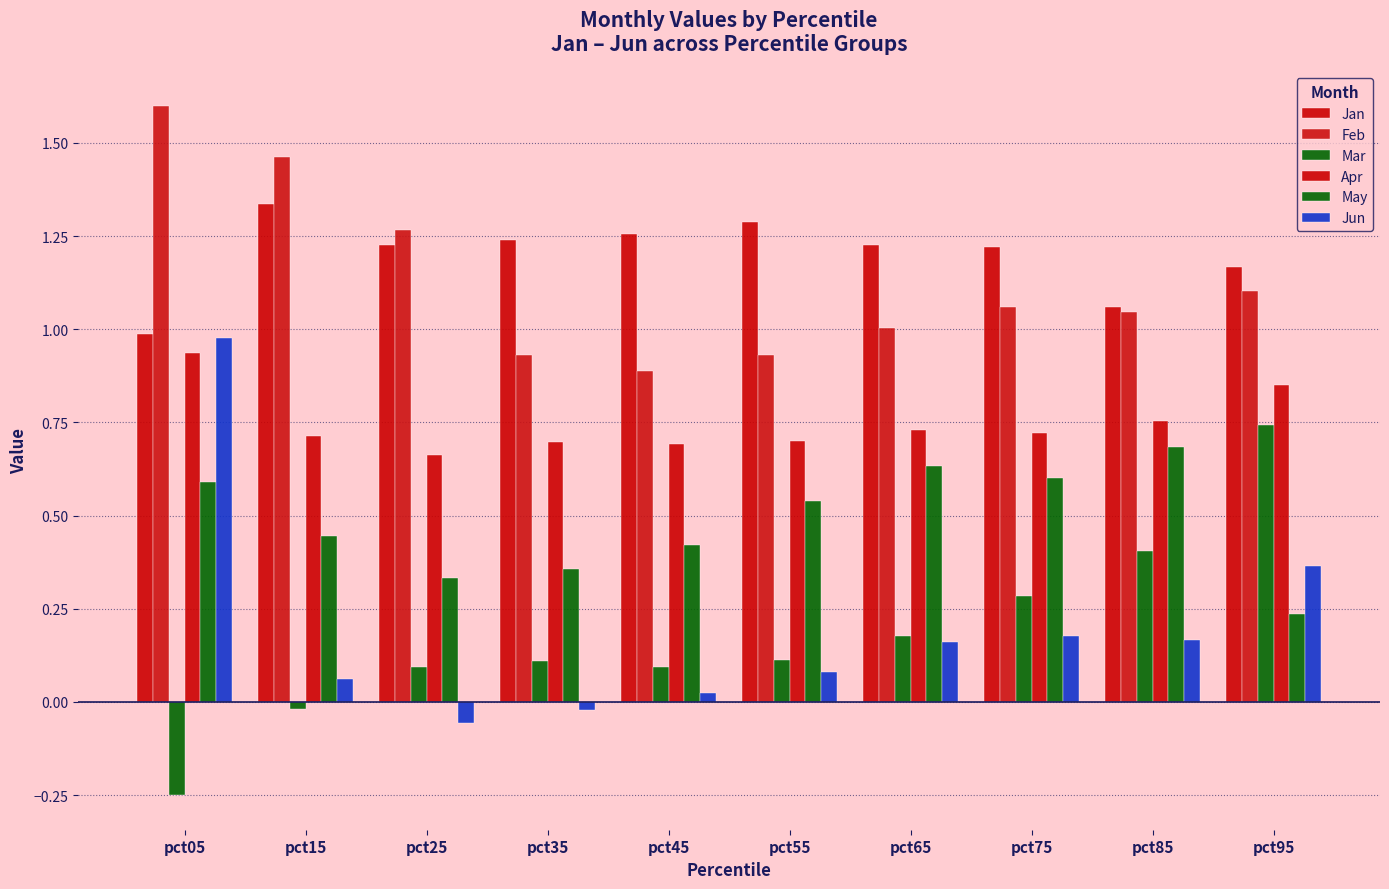

How many negative values does the Mar series have?

2